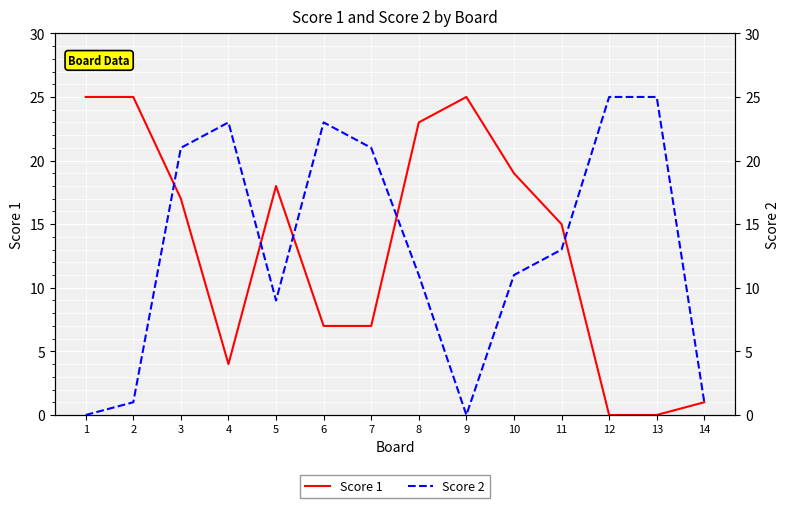

Which has a higher value, 13 or 11?

11